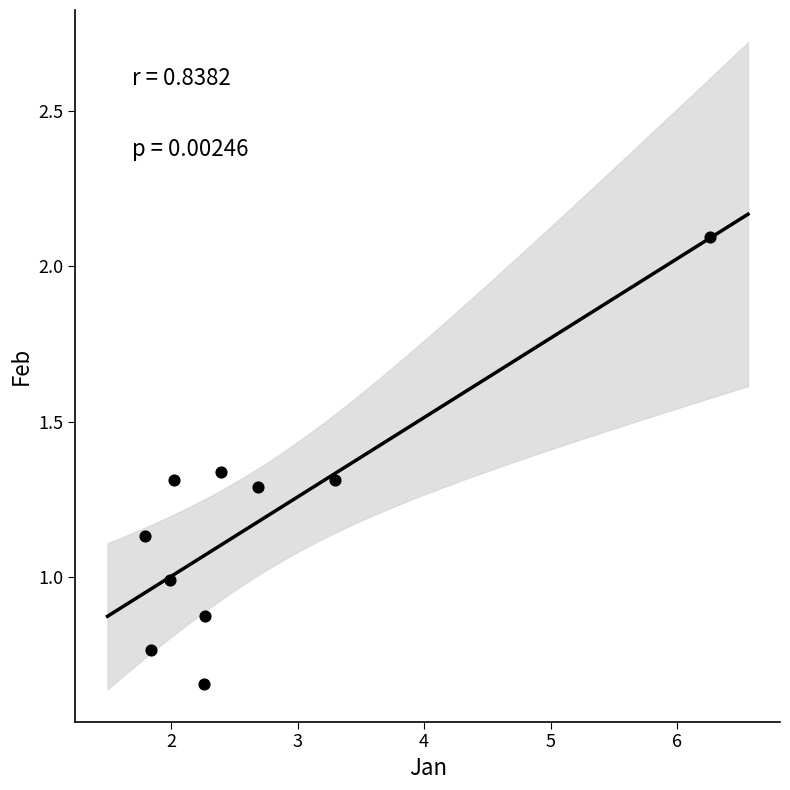

What is the average Y value?

1.2